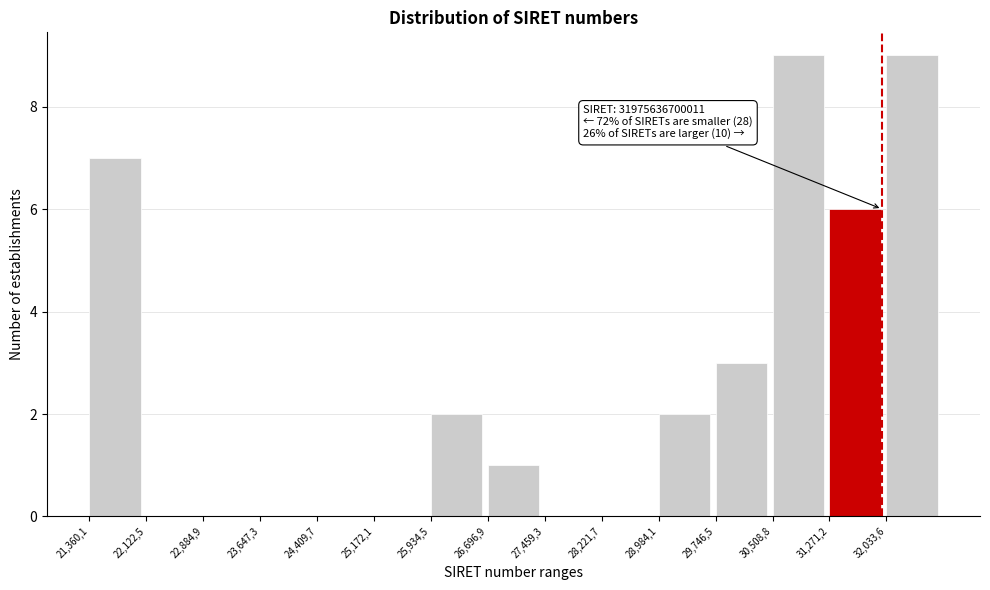

Reading left to right, list all the values displayed in this chart.

21,360,1=7	22,122,5=0	22,884,9=0	23,647,3=0	24,409,7=0	25,172,1=0	25,934,5=2	26,696,9=1	27,459,3=0	28,221,7=0	28,984,1=2	29,746,5=3	30,508,8=9	31,271,2=6	32,033,6=9